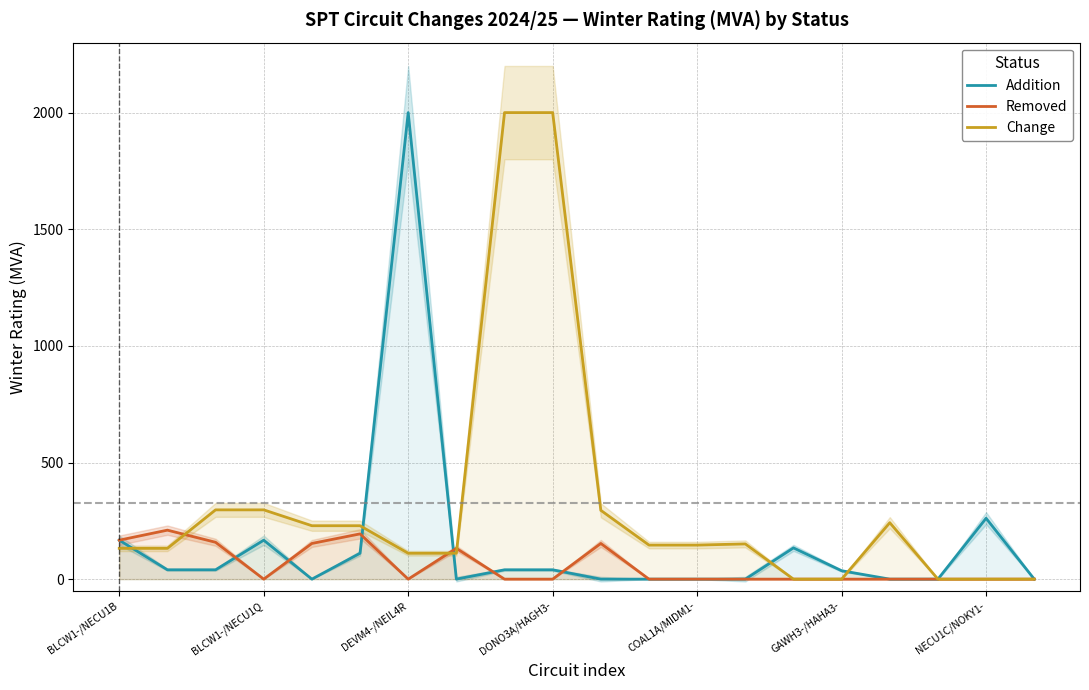

What is the highest value of the Addition series?

2000